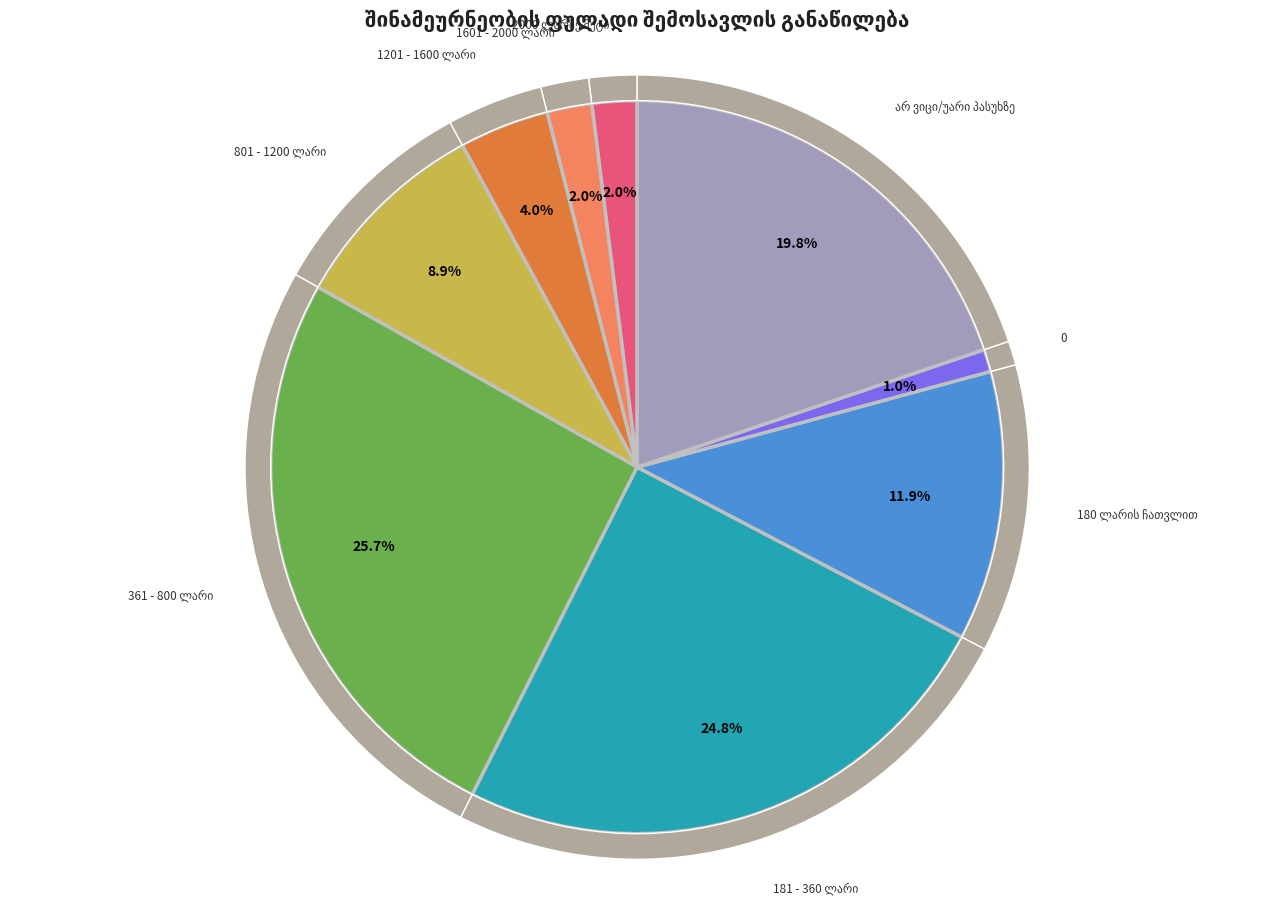

What portion of the pie excludes 1601 - 2000 ლარი?

98.0%